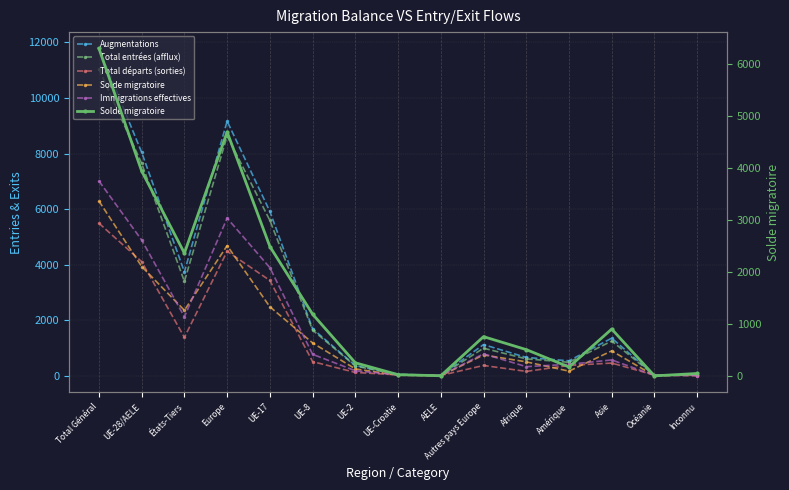

List the series in order of their peak value, lowest first.

Total départs (sorties), Solde migratoire, Immigrations effectives, Total entrées (afflux), Augmentations